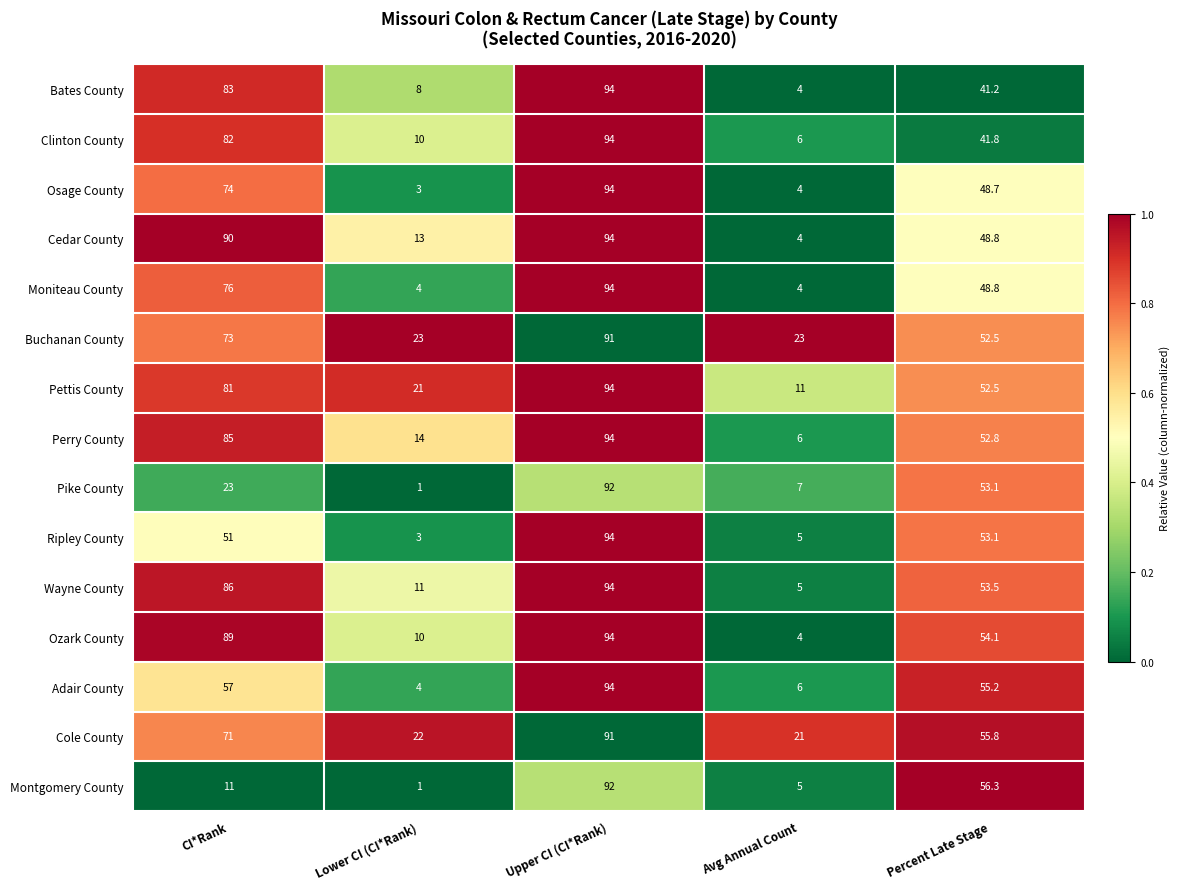

Is the value of Pike County at Avg Annual Count greater than the value of Montgomery County at Lower CI (CI*Rank)?

Yes